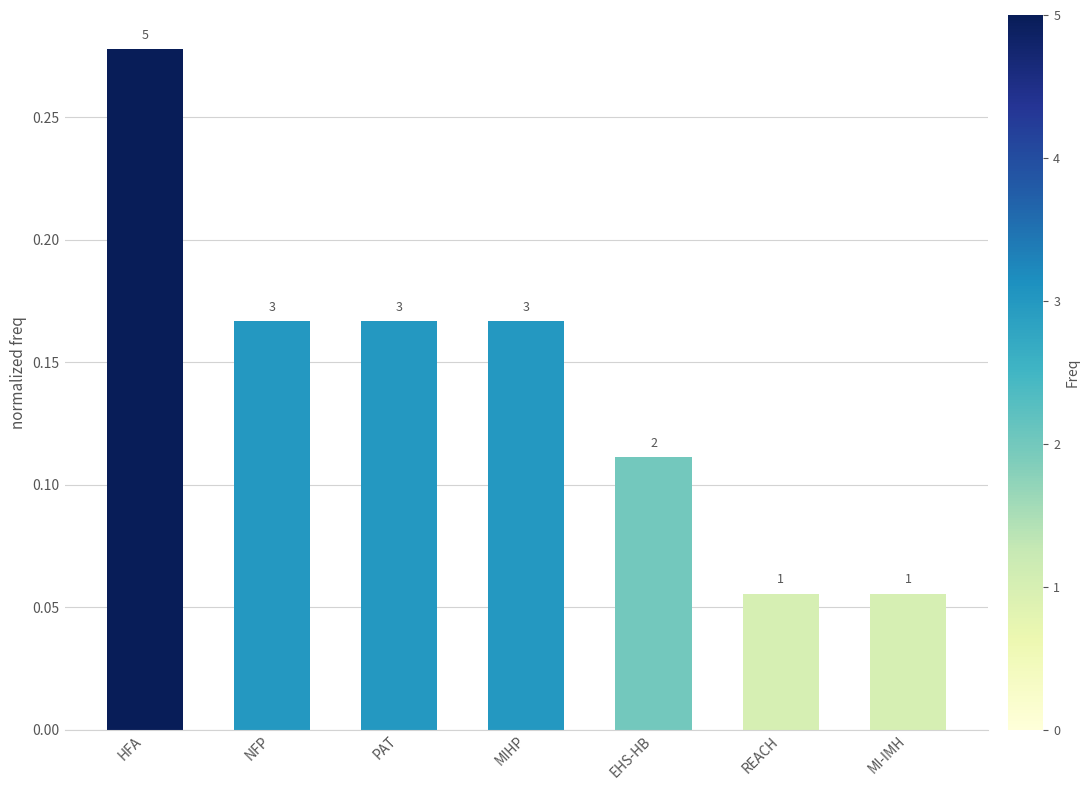

The value at NFP is 0.2. True or false?

False